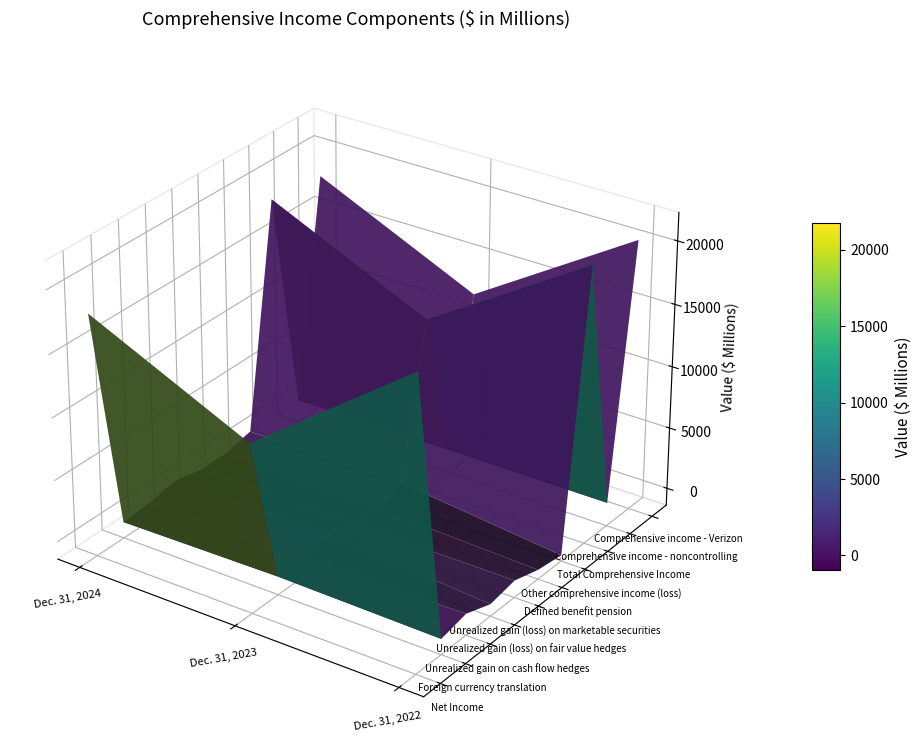

Which series has the widest spread of values?

Net Income